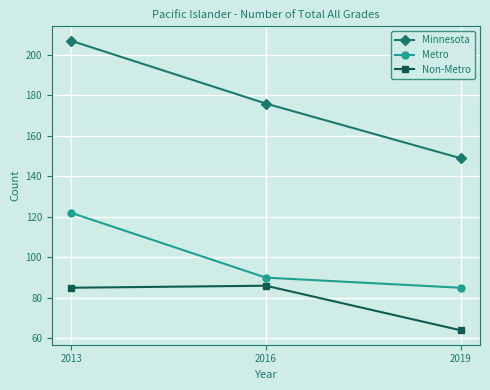

What is the average value of the Minnesota series?

177